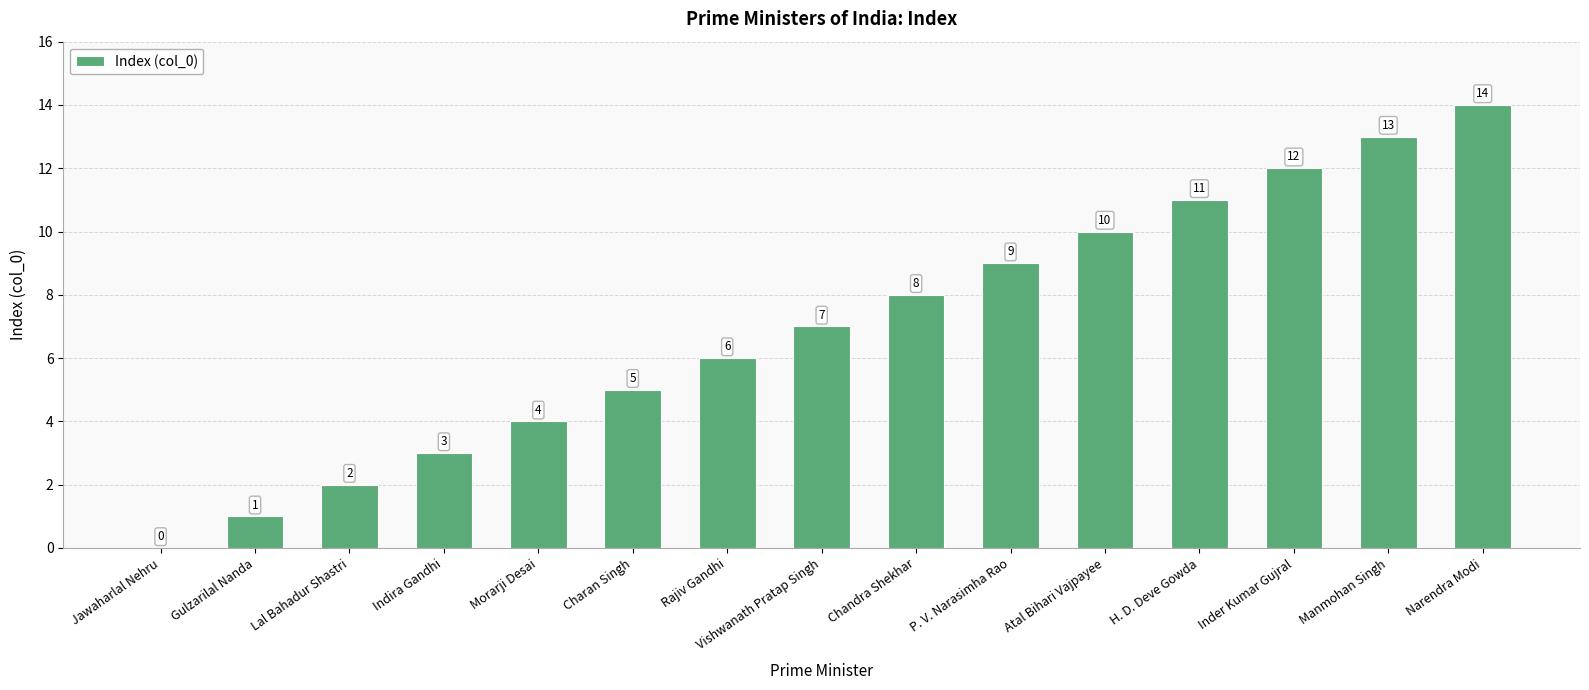

Is it true that the value at Inder Kumar Gujral is 17?

False